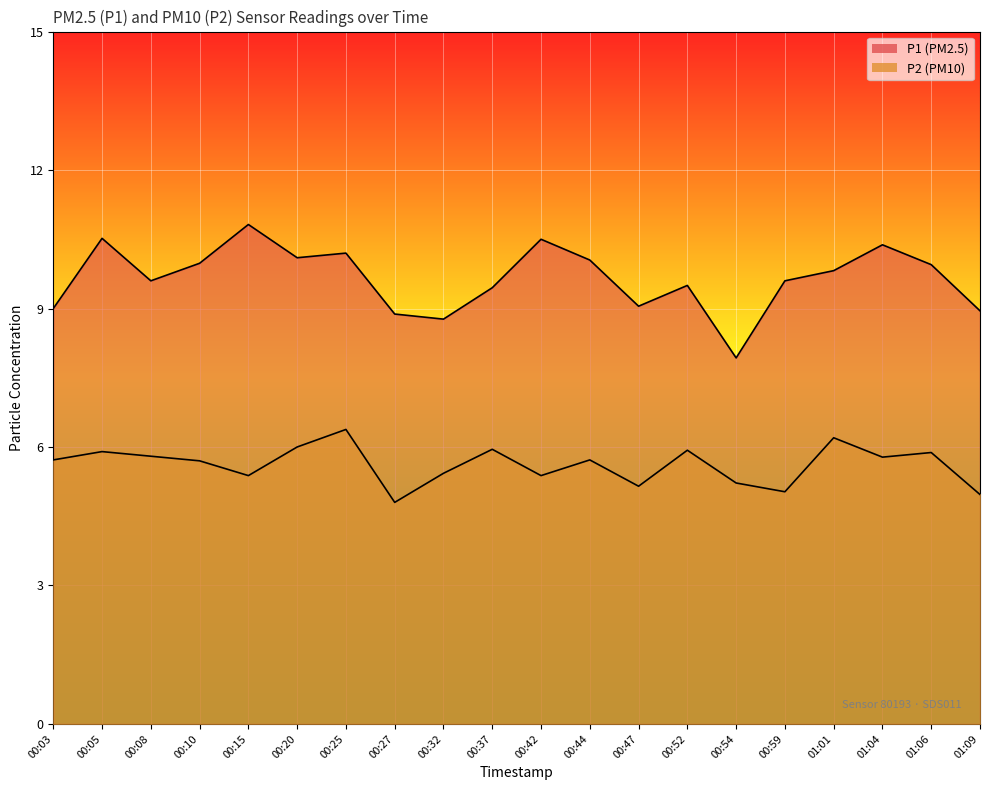

True or false: P1 has a value of 2.7 at 00:08.

False